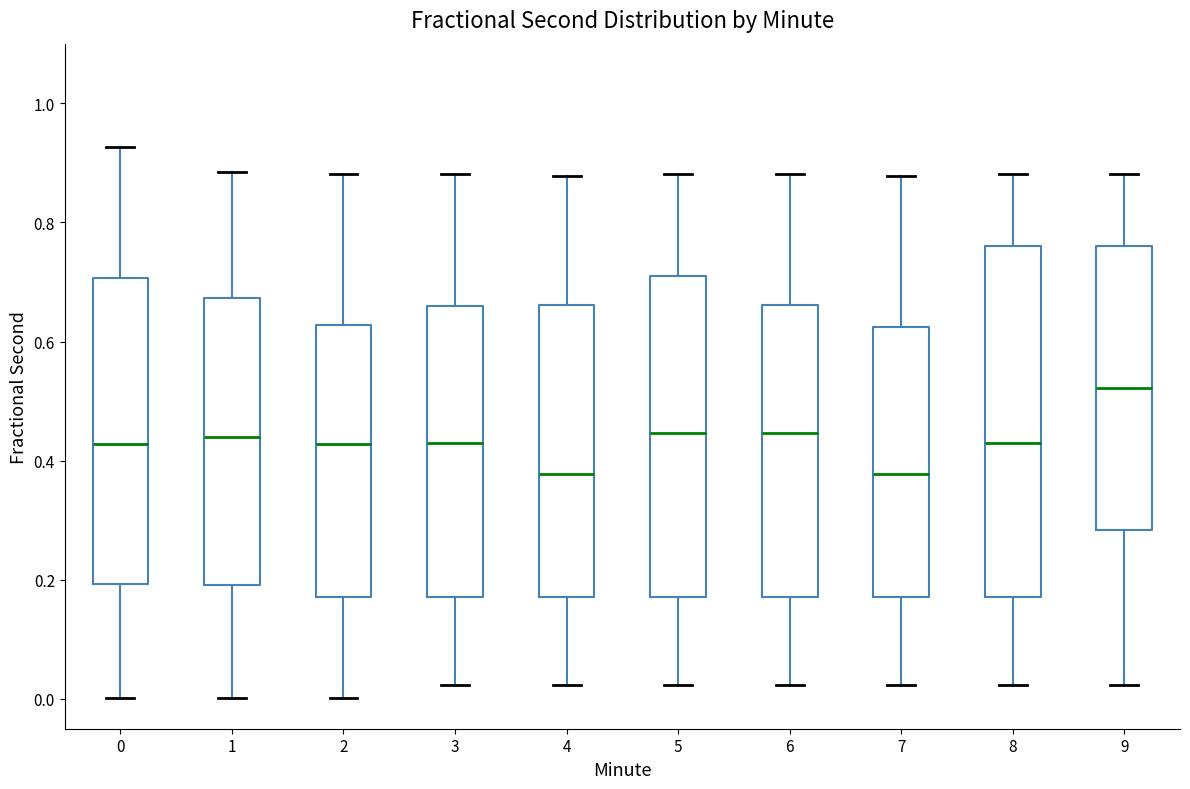

Comparing the boxes themselves (not the whiskers), which one is the tallest?

8